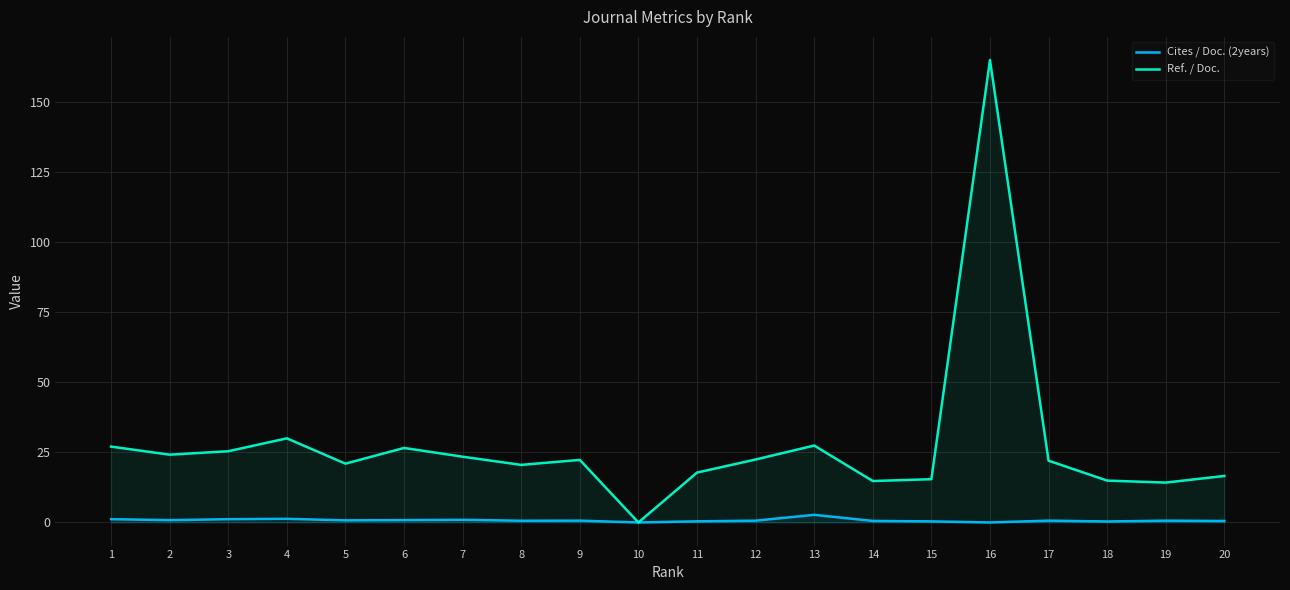

Reading left to right, what are all the values shown in this chart?

Cites / Doc. (2years): 1=1.2	2=0.8	3=1.2	4=1.3	5=0.8	6=0.8	7=0.9	8=0.6	9=0.7	10=0.0	11=0.4	12=0.6	13=2.7	14=0.6	15=0.4	16=0.0	17=0.7	18=0.4	19=0.6	20=0.5
Ref. / Doc.: 1=27.1	2=24.2	3=25.4	4=30.0	5=21.0	6=26.6	7=23.4	8=20.5	9=22.3	10=0.0	11=17.8	12=22.4	13=27.4	14=14.8	15=15.4	16=164.9	17=22.0	18=14.9	19=14.2	20=16.6